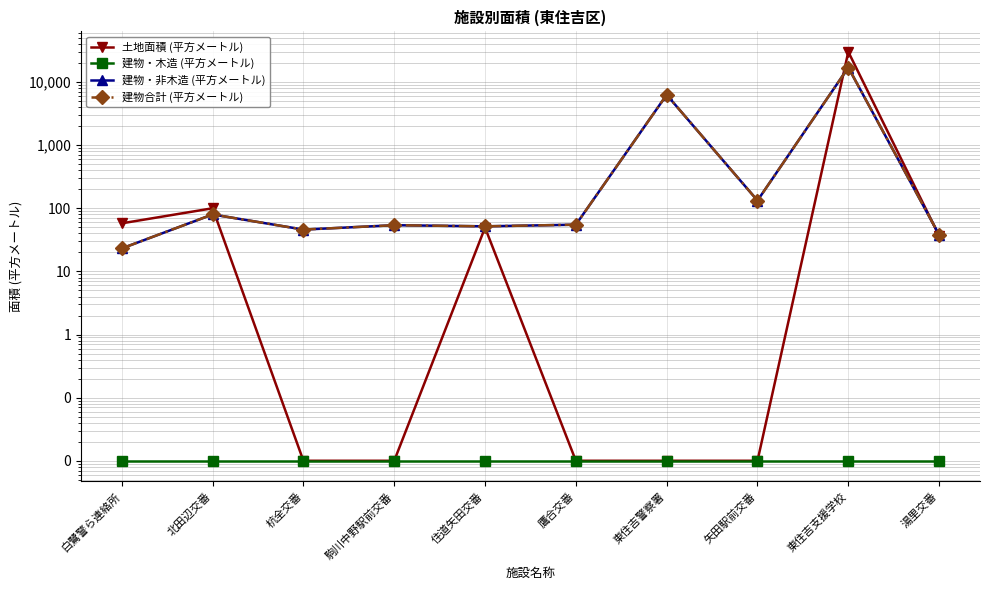

Reading left to right, list all the values displayed in this chart.

土地面積 (平方メートル): 57.8	100.2	0.0	0.0	49.5	0.0	0.0	0.0	30160.0	36.7
建物・木造 (平方メートル): 0.0	0.0	0.0	0.0	0.0	0.0	0.0	0.0	0.0	0.0
建物・非木造 (平方メートル): 23.1	80.0	46.0	54.0	51.8	55.0	6284.1	132.7	17028.4	38.1
建物合計 (平方メートル): 23.1	80.0	46.0	54.0	51.8	55.0	6284.1	132.7	17028.4	38.1